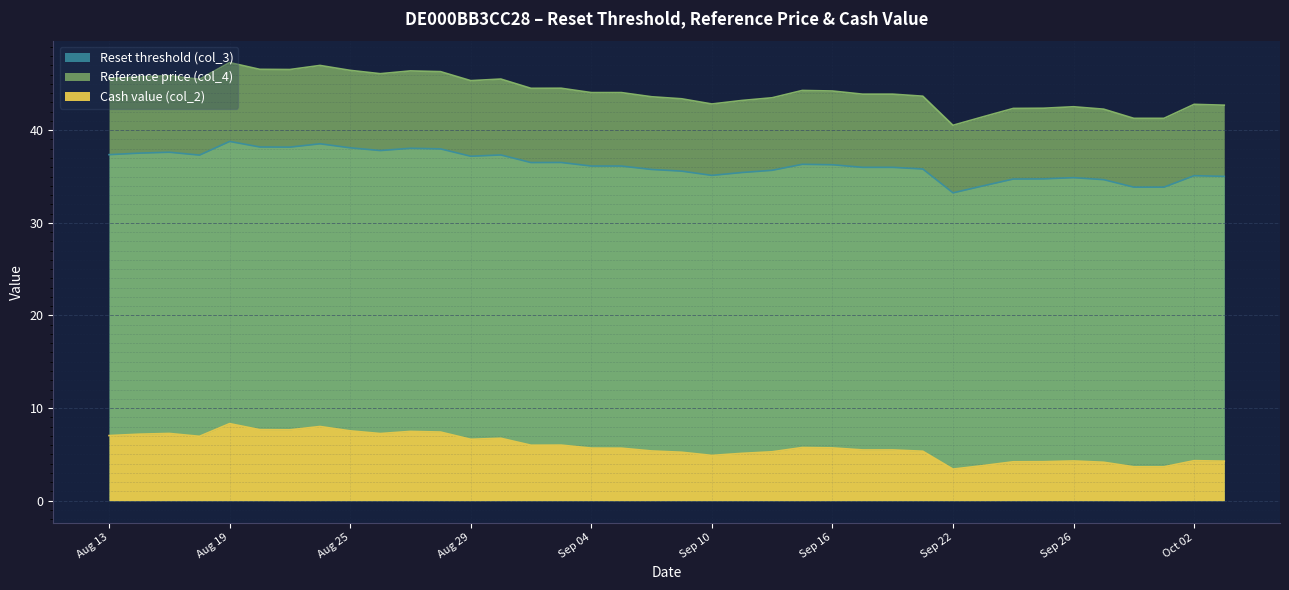

Where is Cash value (col_2) nearest to the value 5?

2025-09-11